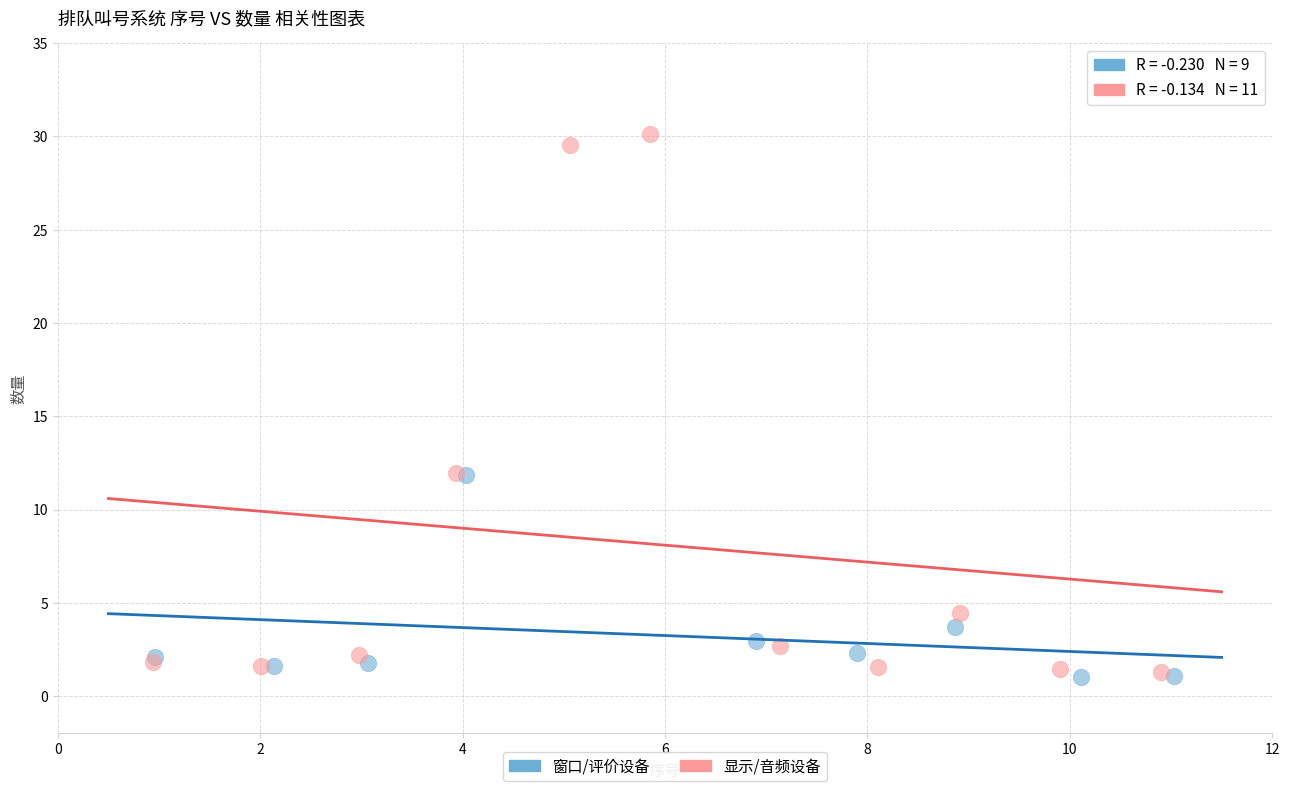

Which series has the largest Y range (max minus min)?

显示/音频设备